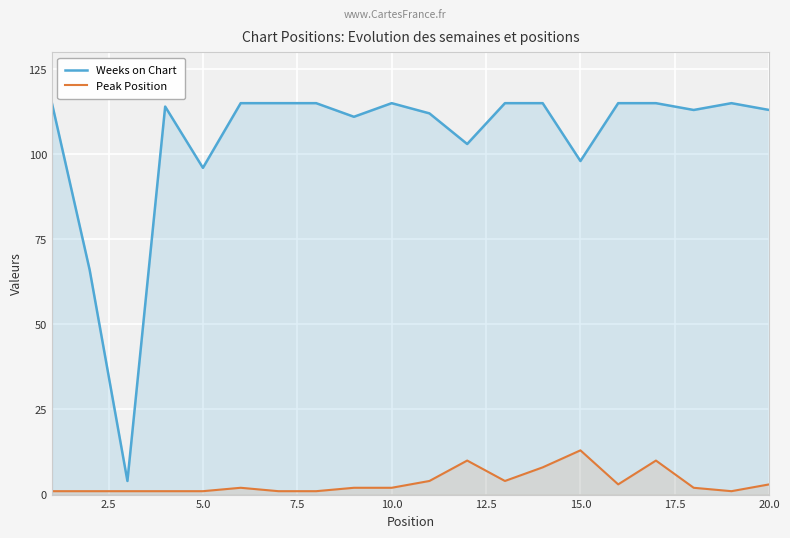

What is the difference between the maximum and minimum values in the Weeks on Chart series?

111